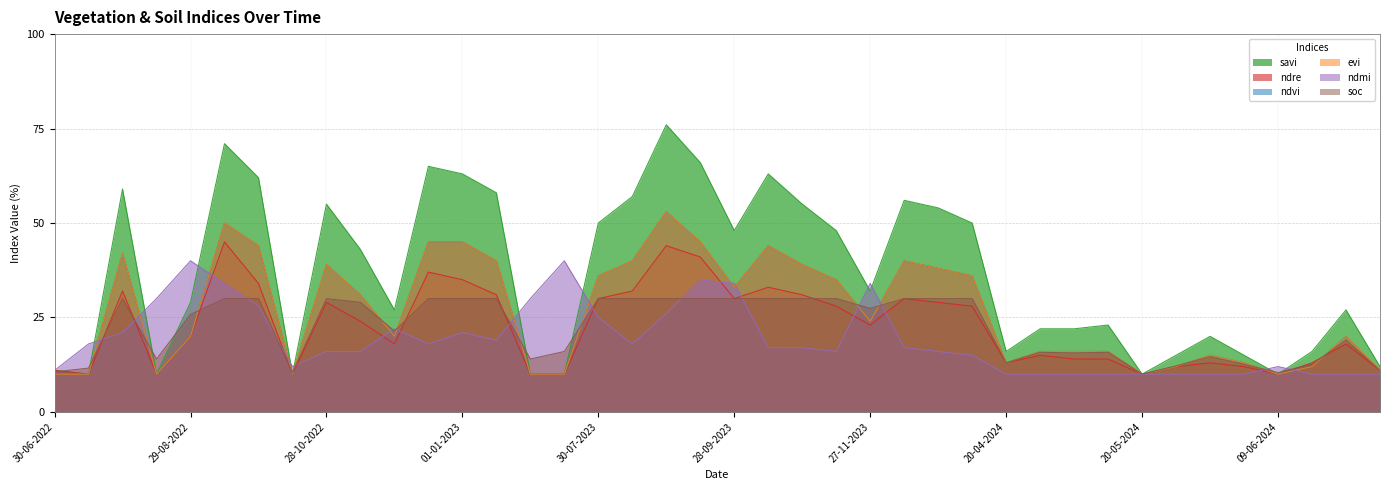

Reading left to right, extract all data points from this chart.

savi: 30-06-2022=0.1	15-07-2022=0.1	30-07-2022=0.6	14-08-2022=0.1	29-08-2022=0.3	13-09-2022=0.7	28-09-2022=0.6	13-10-2022=0.1	28-10-2022=0.6	12-11-2022=0.4	27-11-2022=0.3	12-12-2022=0.7	01-01-2023=0.6	11-01-2023=0.6	30-06-2023=0.1	15-07-2023=0.1	30-07-2023=0.5	14-08-2023=0.6	29-08-2023=0.8	13-09-2023=0.7	28-09-2023=0.5	13-10-2023=0.6	28-10-2023=0.6	12-11-2023=0.5	27-11-2023=0.3	12-12-2023=0.6	01-01-2024=0.5	11-01-2024=0.5	20-04-2024=0.2	25-04-2024=0.2	30-04-2024=0.2	05-05-2024=0.2	20-05-2024=0.1	25-05-2024=0.1	30-05-2024=0.2	04-06-2024=0.1	09-06-2024=0.1	14-06-2024=0.2	19-06-2024=0.3	24-06-2024=0.1
ndre: 30-06-2022=0.1	15-07-2022=0.1	30-07-2022=0.3	14-08-2022=0.1	29-08-2022=0.2	13-09-2022=0.5	28-09-2022=0.3	13-10-2022=0.1	28-10-2022=0.3	12-11-2022=0.2	27-11-2022=0.2	12-12-2022=0.4	01-01-2023=0.3	11-01-2023=0.3	30-06-2023=0.1	15-07-2023=0.1	30-07-2023=0.3	14-08-2023=0.3	29-08-2023=0.4	13-09-2023=0.4	28-09-2023=0.3	13-10-2023=0.3	28-10-2023=0.3	12-11-2023=0.3	27-11-2023=0.2	12-12-2023=0.3	01-01-2024=0.3	11-01-2024=0.3	20-04-2024=0.1	25-04-2024=0.1	30-04-2024=0.1	05-05-2024=0.1	20-05-2024=0.1	25-05-2024=0.1	30-05-2024=0.1	04-06-2024=0.1	09-06-2024=0.1	14-06-2024=0.1	19-06-2024=0.2	24-06-2024=0.1
ndvi: 30-06-2022=0.1	15-07-2022=0.1	30-07-2022=0.4	14-08-2022=0.1	29-08-2022=0.2	13-09-2022=0.5	28-09-2022=0.4	13-10-2022=0.1	28-10-2022=0.4	12-11-2022=0.3	27-11-2022=0.2	12-12-2022=0.5	01-01-2023=0.5	11-01-2023=0.4	30-06-2023=0.1	15-07-2023=0.1	30-07-2023=0.4	14-08-2023=0.4	29-08-2023=0.5	13-09-2023=0.5	28-09-2023=0.3	13-10-2023=0.4	28-10-2023=0.4	12-11-2023=0.3	27-11-2023=0.2	12-12-2023=0.4	01-01-2024=0.4	11-01-2024=0.4	20-04-2024=0.1	25-04-2024=0.2	30-04-2024=0.2	05-05-2024=0.2	20-05-2024=0.1	25-05-2024=0.1	30-05-2024=0.1	04-06-2024=0.1	09-06-2024=0.1	14-06-2024=0.1	19-06-2024=0.2	24-06-2024=0.1
evi: 30-06-2022=0.1	15-07-2022=0.1	30-07-2022=0.4	14-08-2022=0.1	29-08-2022=0.2	13-09-2022=0.5	28-09-2022=0.4	13-10-2022=0.1	28-10-2022=0.4	12-11-2022=0.3	27-11-2022=0.2	12-12-2022=0.5	01-01-2023=0.5	11-01-2023=0.4	30-06-2023=0.1	15-07-2023=0.1	30-07-2023=0.4	14-08-2023=0.4	29-08-2023=0.5	13-09-2023=0.5	28-09-2023=0.3	13-10-2023=0.4	28-10-2023=0.4	12-11-2023=0.3	27-11-2023=0.2	12-12-2023=0.4	01-01-2024=0.4	11-01-2024=0.4	20-04-2024=0.1	25-04-2024=0.2	30-04-2024=0.2	05-05-2024=0.2	20-05-2024=0.1	25-05-2024=0.1	30-05-2024=0.1	04-06-2024=0.1	09-06-2024=0.1	14-06-2024=0.1	19-06-2024=0.2	24-06-2024=0.1
ndmi: 30-06-2022=0.1	15-07-2022=0.2	30-07-2022=0.2	14-08-2022=0.3	29-08-2022=0.4	13-09-2022=0.3	28-09-2022=0.3	13-10-2022=0.1	28-10-2022=0.2	12-11-2022=0.2	27-11-2022=0.2	12-12-2022=0.2	01-01-2023=0.2	11-01-2023=0.2	30-06-2023=0.3	15-07-2023=0.4	30-07-2023=0.2	14-08-2023=0.2	29-08-2023=0.3	13-09-2023=0.3	28-09-2023=0.3	13-10-2023=0.2	28-10-2023=0.2	12-11-2023=0.2	27-11-2023=0.3	12-12-2023=0.2	01-01-2024=0.2	11-01-2024=0.1	20-04-2024=0.1	25-04-2024=0.1	30-04-2024=0.1	05-05-2024=0.1	20-05-2024=0.1	25-05-2024=0.1	30-05-2024=0.1	04-06-2024=0.1	09-06-2024=0.1	14-06-2024=0.1	19-06-2024=0.1	24-06-2024=0.1
soc: 30-06-2022=0.1	15-07-2022=0.1	30-07-2022=0.3	14-08-2022=0.1	29-08-2022=0.3	13-09-2022=0.3	28-09-2022=0.3	13-10-2022=0.1	28-10-2022=0.3	12-11-2022=0.3	27-11-2022=0.2	12-12-2022=0.3	01-01-2023=0.3	11-01-2023=0.3	30-06-2023=0.1	15-07-2023=0.2	30-07-2023=0.3	14-08-2023=0.3	29-08-2023=0.3	13-09-2023=0.3	28-09-2023=0.3	13-10-2023=0.3	28-10-2023=0.3	12-11-2023=0.3	27-11-2023=0.3	12-12-2023=0.3	01-01-2024=0.3	11-01-2024=0.3	20-04-2024=0.1	25-04-2024=0.2	30-04-2024=0.2	05-05-2024=0.2	20-05-2024=0.1	25-05-2024=0.1	30-05-2024=0.1	04-06-2024=0.1	09-06-2024=0.1	14-06-2024=0.1	19-06-2024=0.2	24-06-2024=0.1